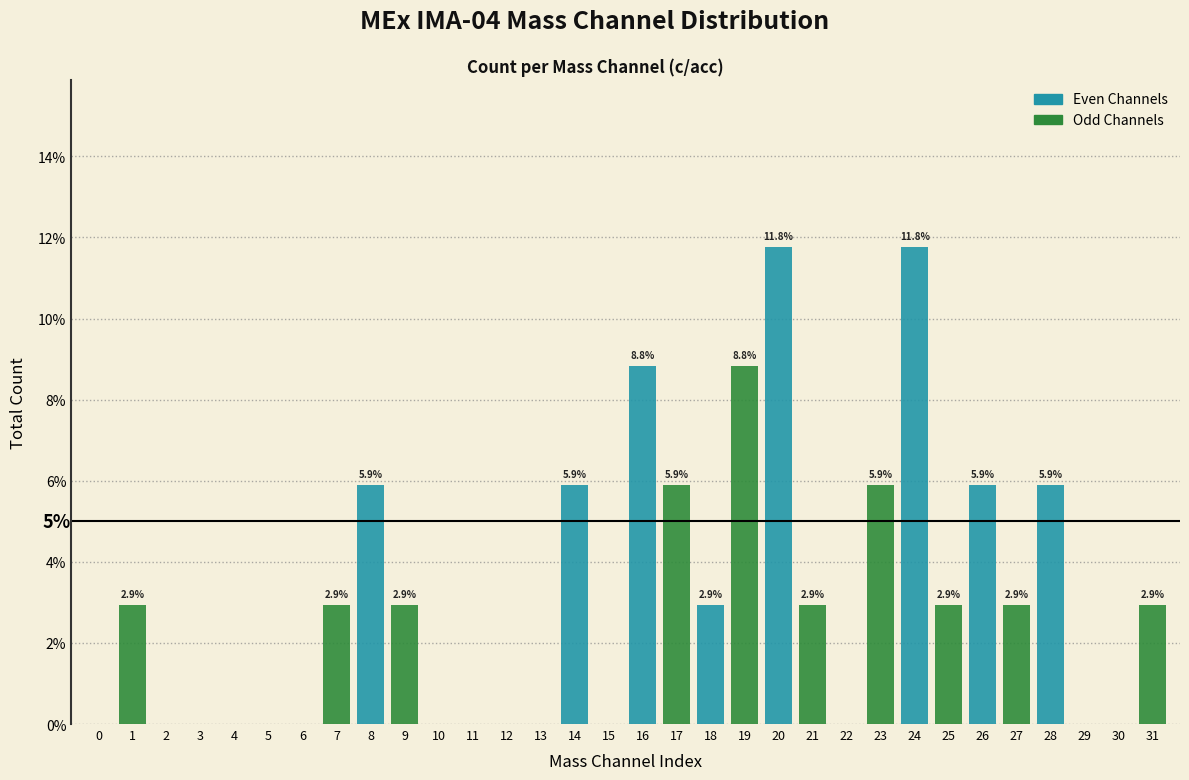

Which series has the largest total across all categories?

Even Channels